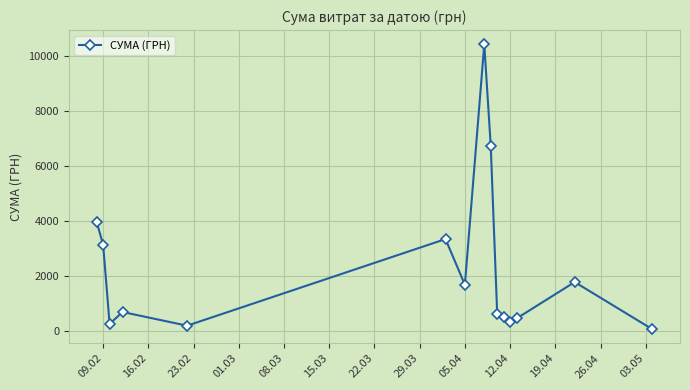

What is the maximum value shown in the chart?

10419.0